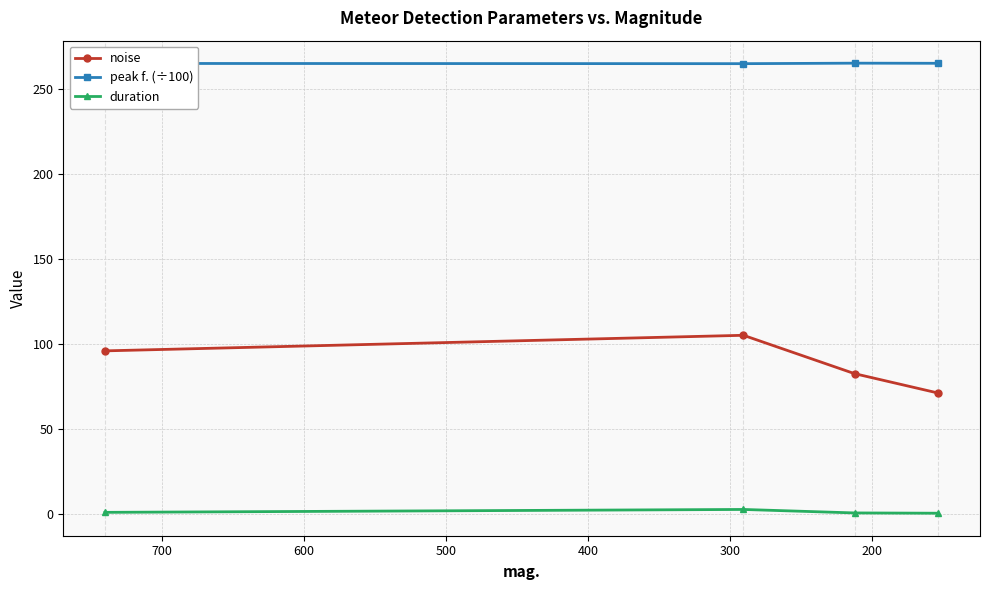

How many lines are shown in the chart?

3